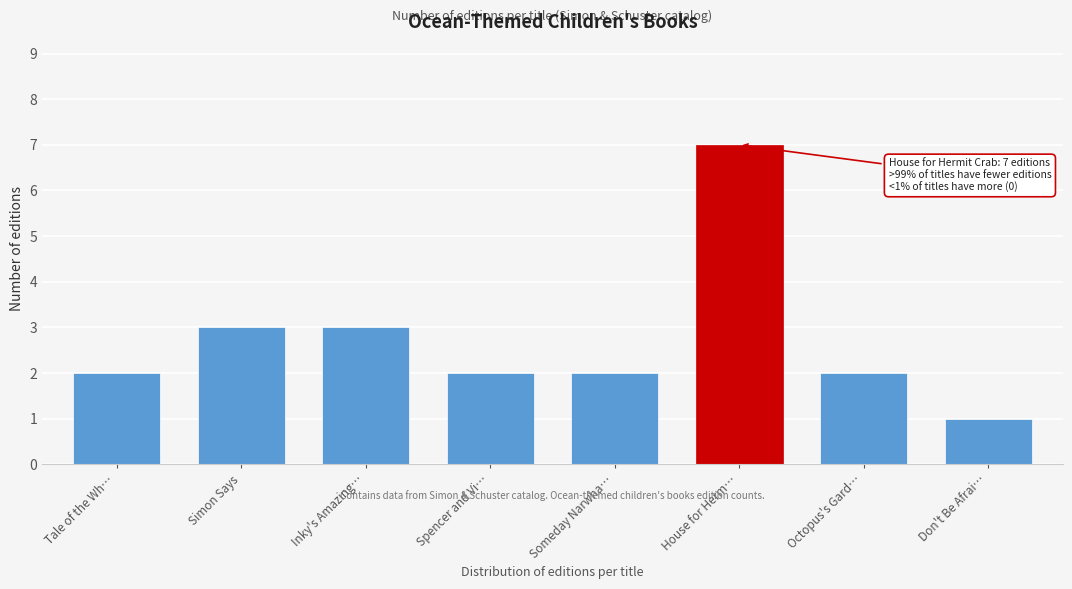

Reading left to right, extract all data points from this chart.

2	3	3	2	2	7	2	1